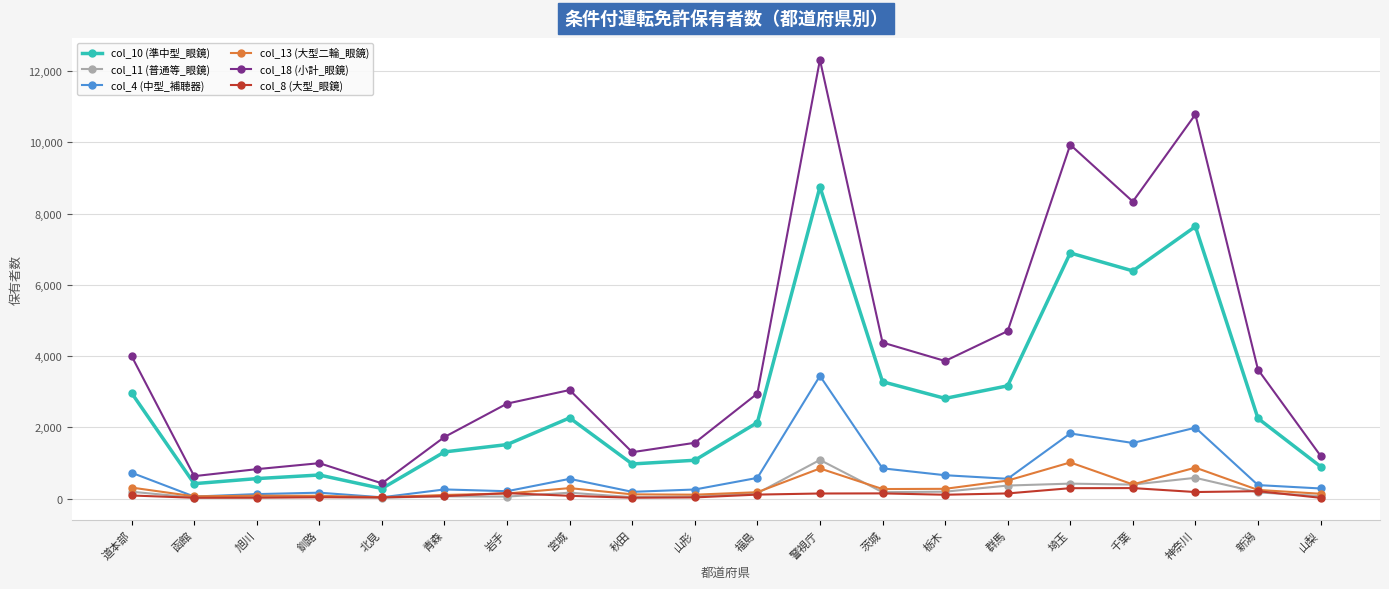

What are all the series names shown in the legend?

col_10 (準中型_眼鏡), col_11 (普通等_眼鏡), col_4 (中型_補聴器), col_13 (大型二輪_眼鏡), col_18 (小計_眼鏡), col_8 (大型_眼鏡)